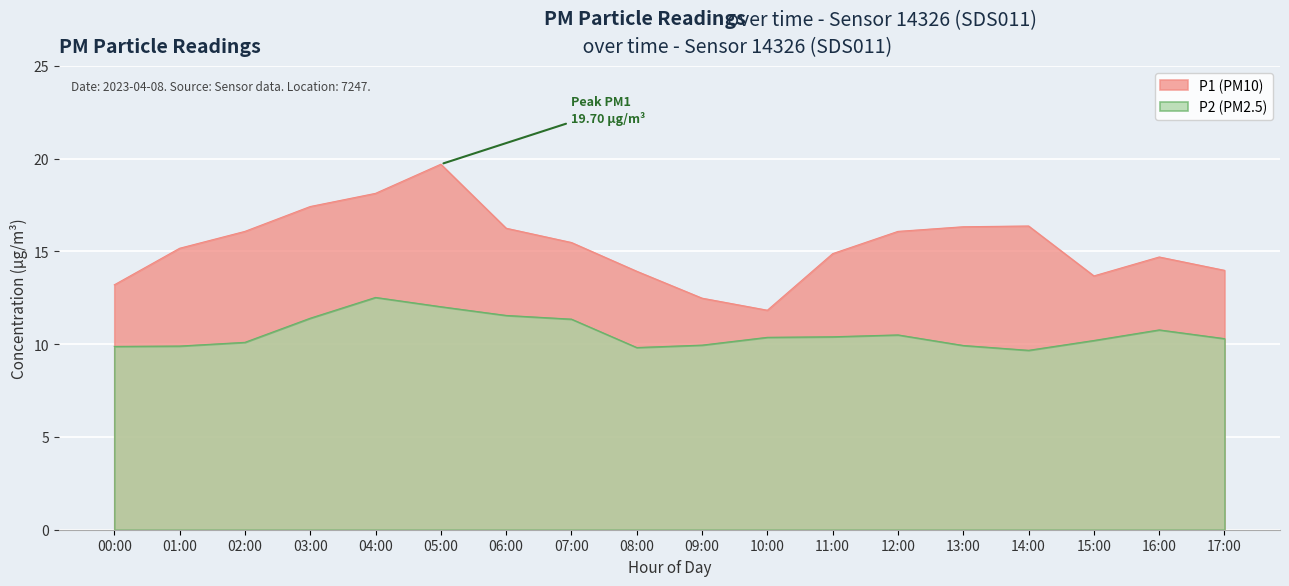

Which category has the highest value in the P2 (PM2.5) series?

04:00